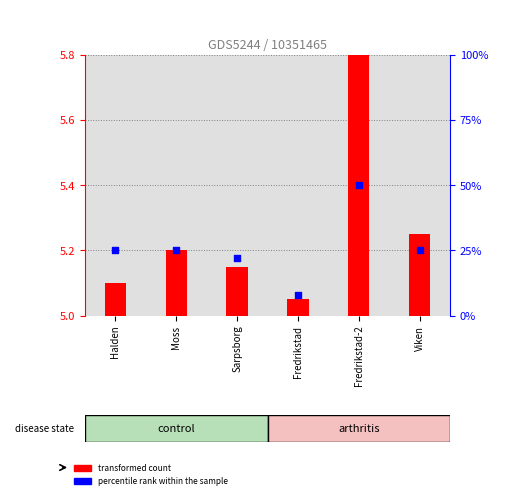

Which series contains the lowest Y value?

transformed count